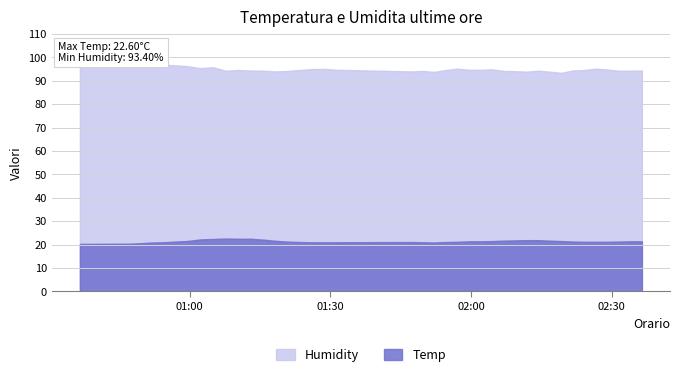

List the series in order of their peak value, lowest first.

Temp, Humidity